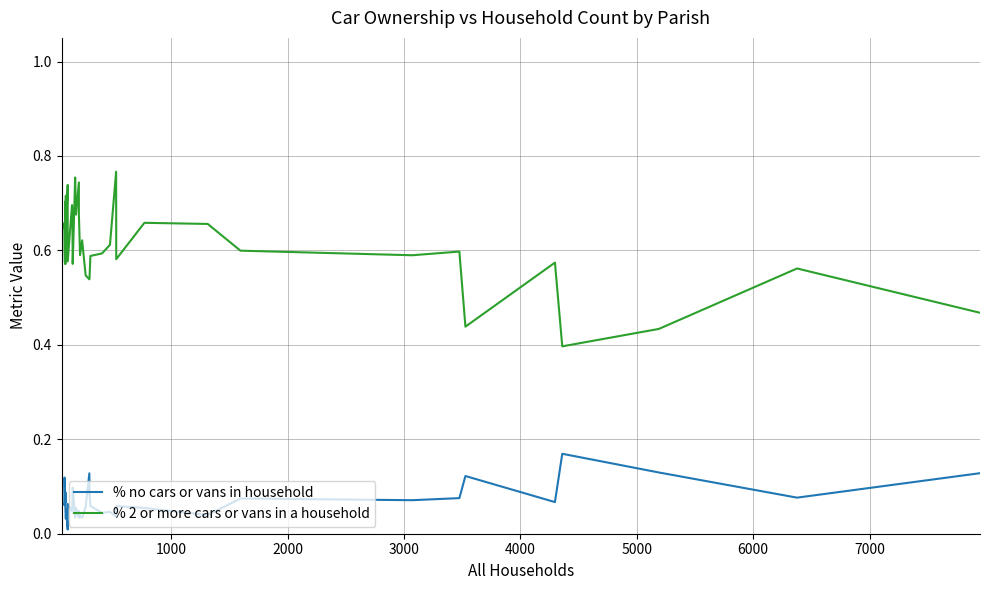

True or false: % no cars or vans in household and % 2 or more cars or vans in a household cross at least once.

False